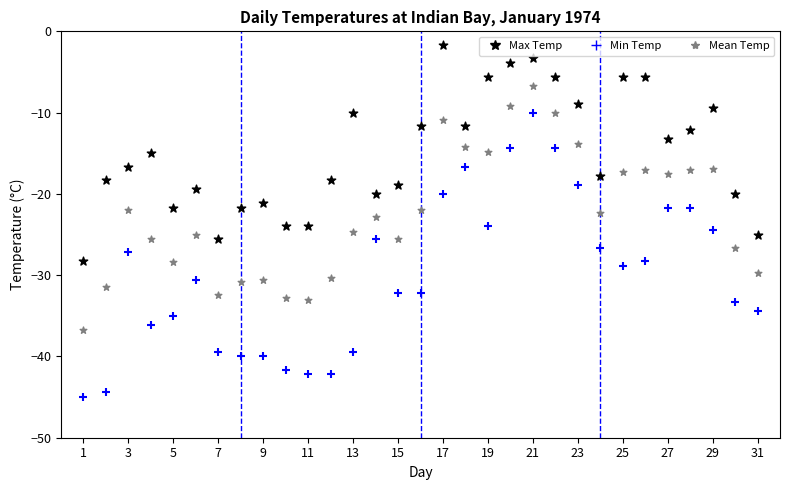

What are all the series names shown in the legend?

Max Temp, Min Temp, Mean Temp